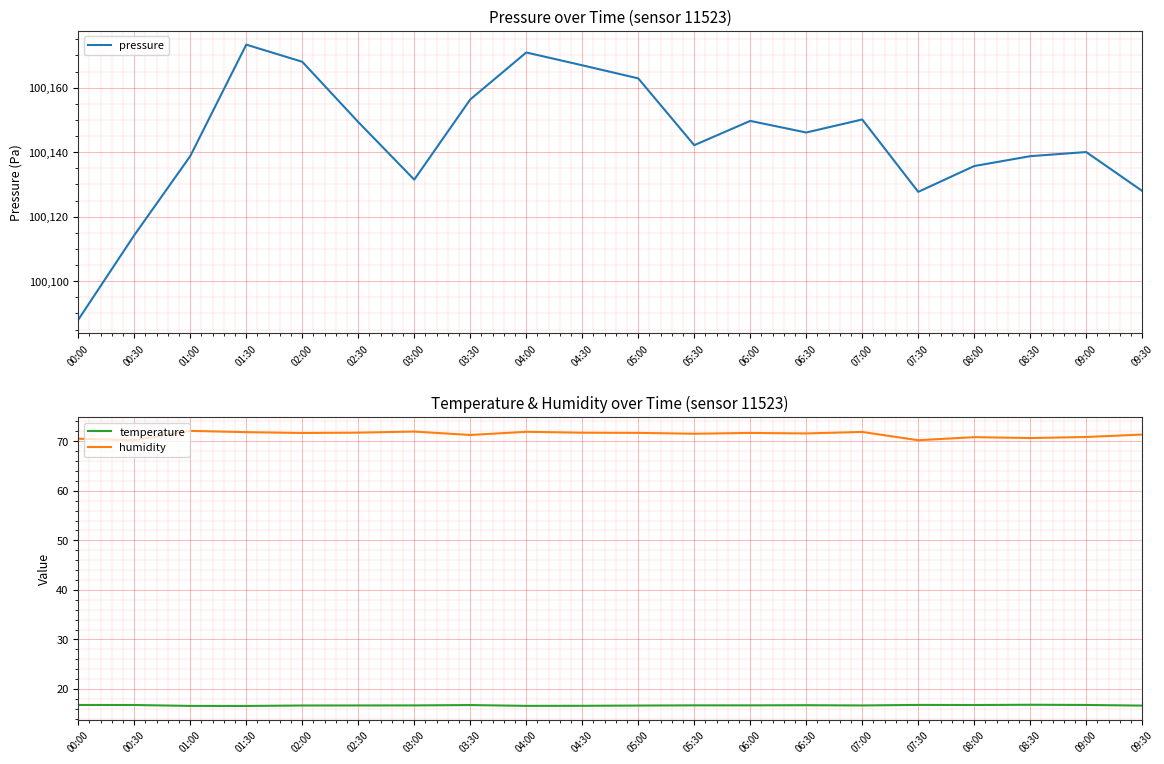

Is the value of pressure at 09:00 greater than the value of humidity at 06:30?

Yes